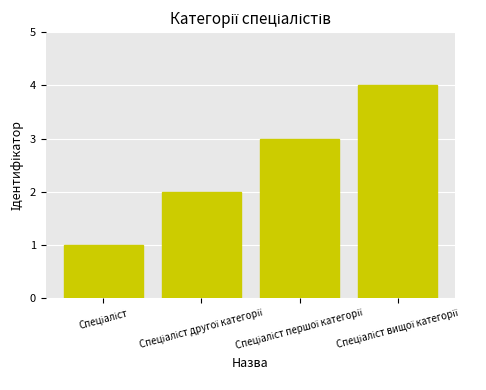

What is the greatest value displayed?

4